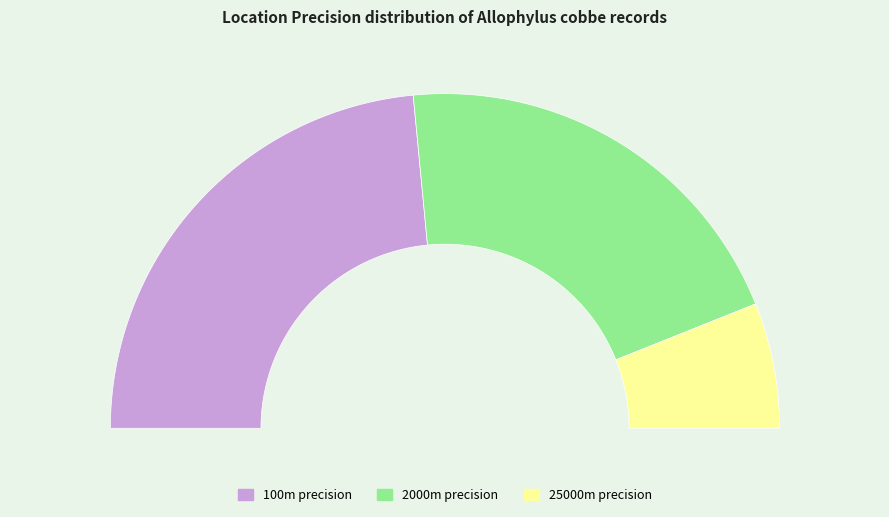

To the nearest percent, what portion does 100 represent?

47%